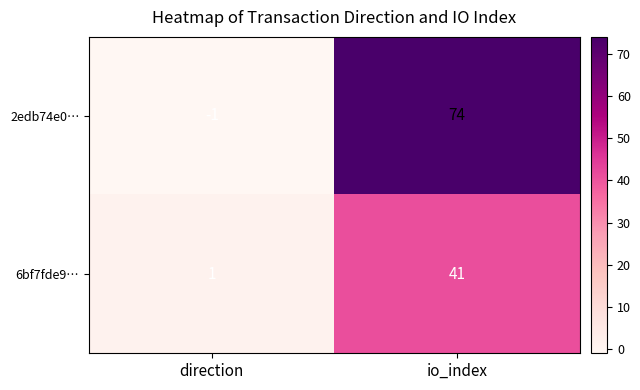

Which series has the widest spread of values?

2edb74e0…